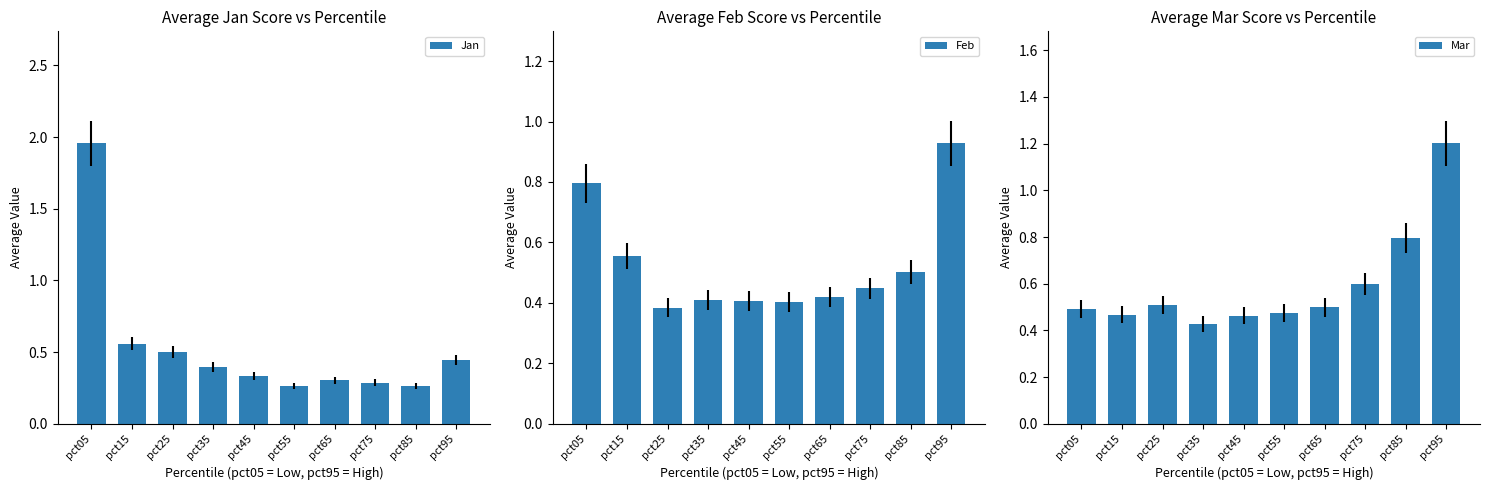

What are all the series names shown in the legend?

Jan, Feb, Mar